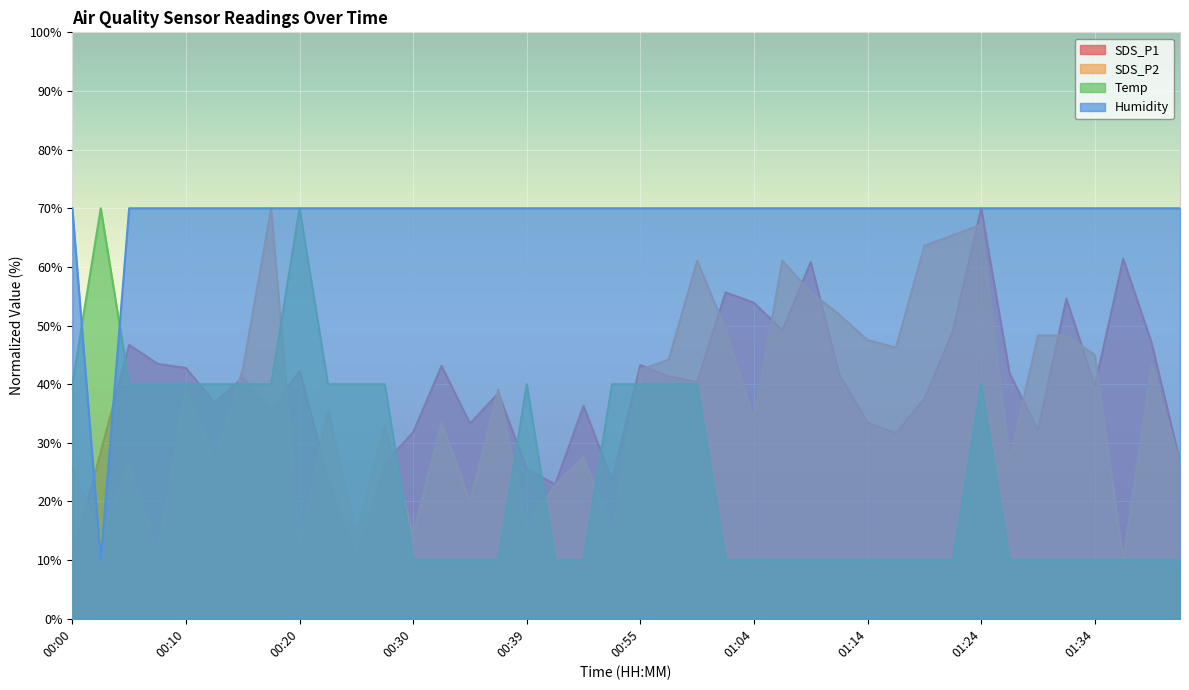

What is the label of the 35th point from the left?

01:29